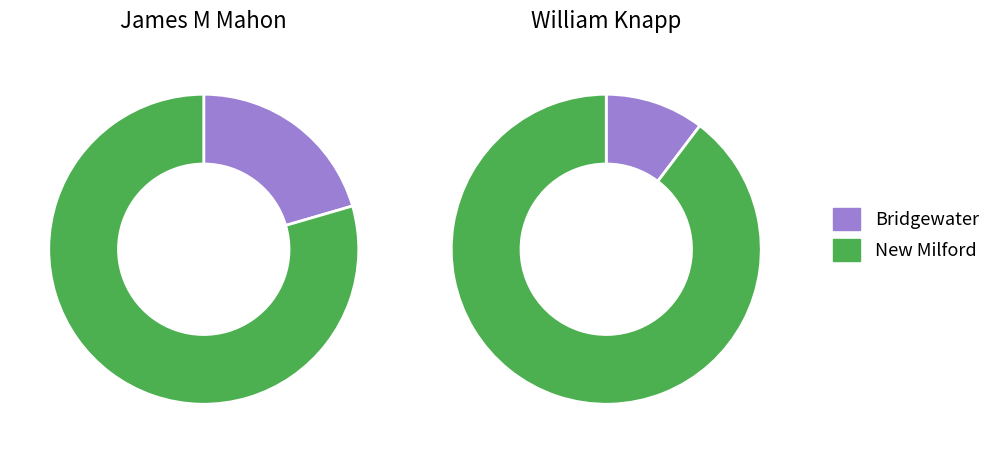

Count the number of slices in the pie.

2